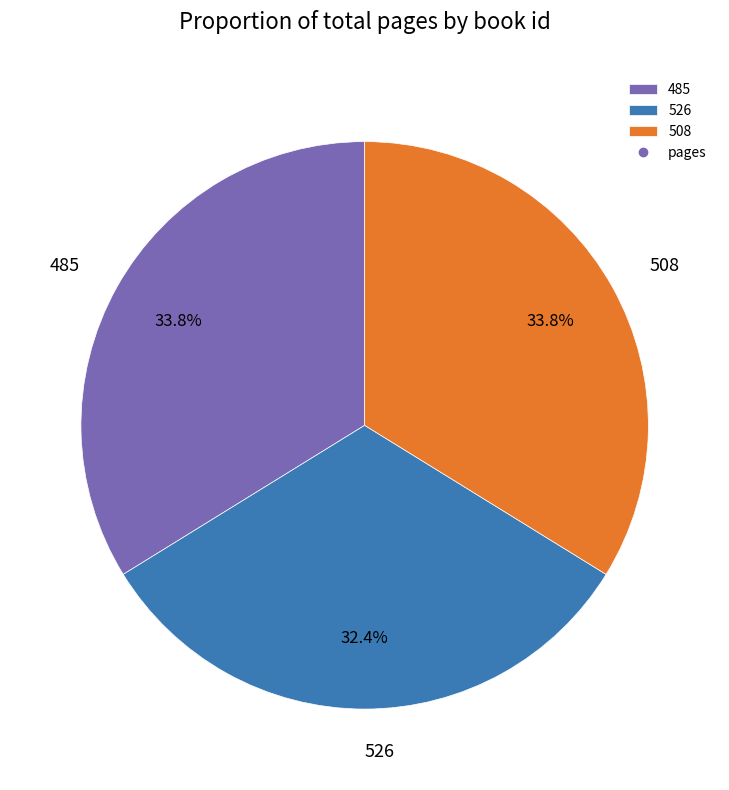

Is it true that 485 is 24% of the pie?

False